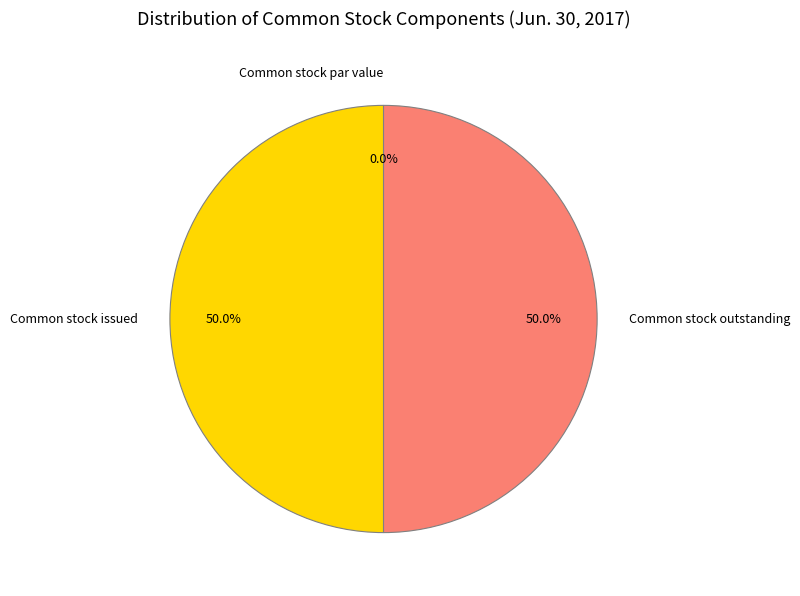

True or false: Common stock par value accounts for 1% of the total.

False